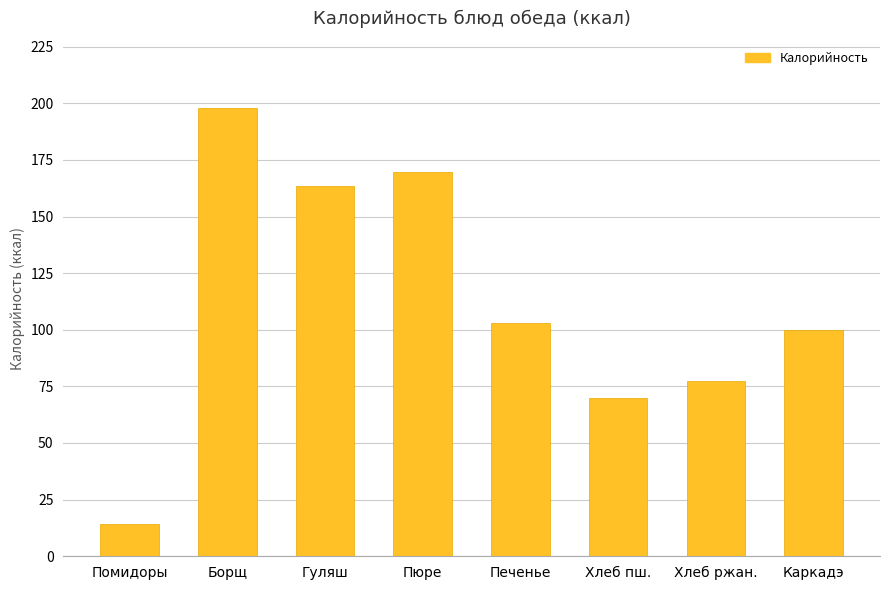

Rank the categories by value from lowest to highest.

Помидоры, Хлеб пш., Хлеб ржан., Каркадэ, Печенье, Гуляш, Пюре, Борщ